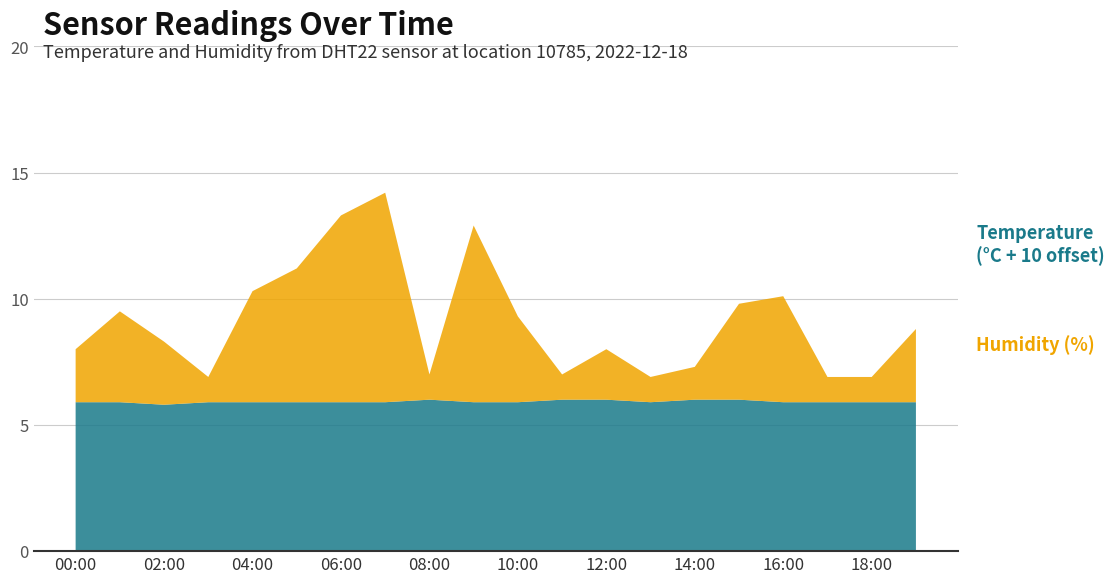

Reading right to left, transcribe all the data shown in this chart.

humidity: 2.9	1.0	1.0	4.2	3.8	1.3	1.0	2.0	1.0	3.4	7.0	1.0	8.3	7.4	5.3	4.4	1.0	2.5	3.6	2.1
temperature: -4.1	-4.1	-4.1	-4.1	-4.0	-4.0	-4.1	-4.0	-4.0	-4.1	-4.1	-4.0	-4.1	-4.1	-4.1	-4.1	-4.1	-4.2	-4.1	-4.1